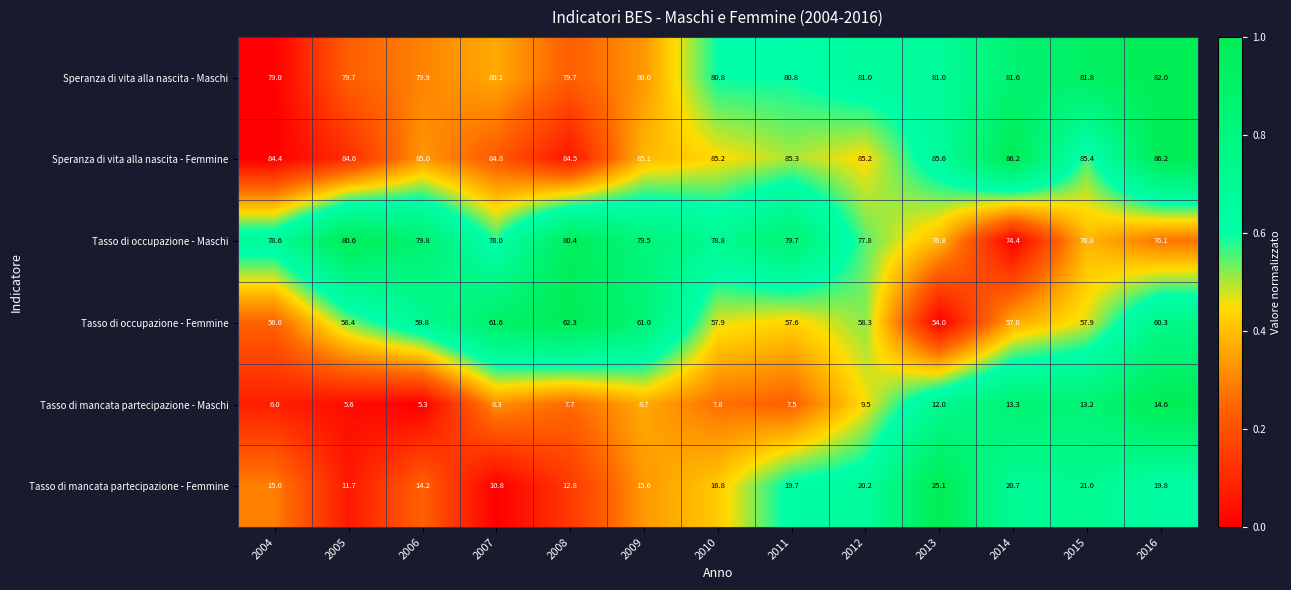

Which series has the largest total across all categories?

Speranza di vita alla nascita - Femmine